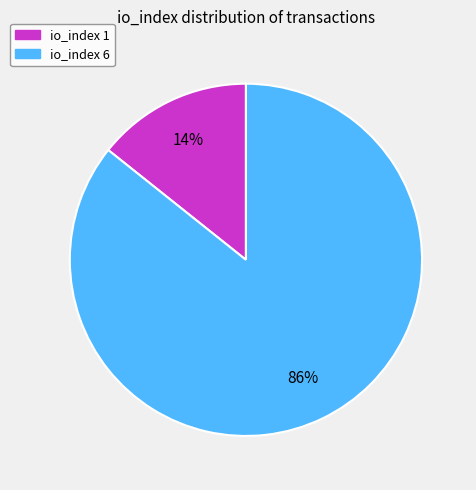

Is there a majority slice in this chart?

Yes